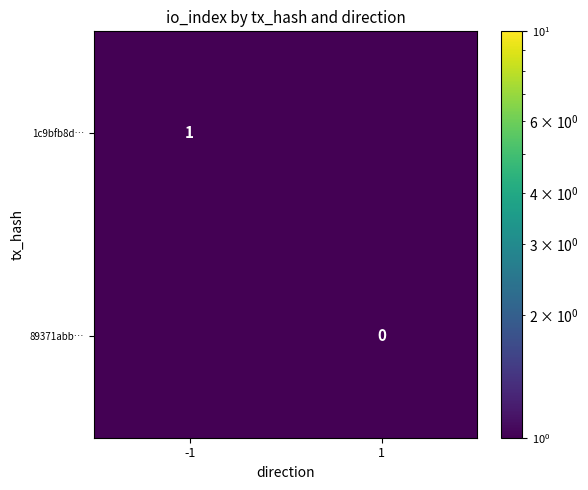

True or false: 1c9bfb8d… has a value of 1.3 at -1.

False